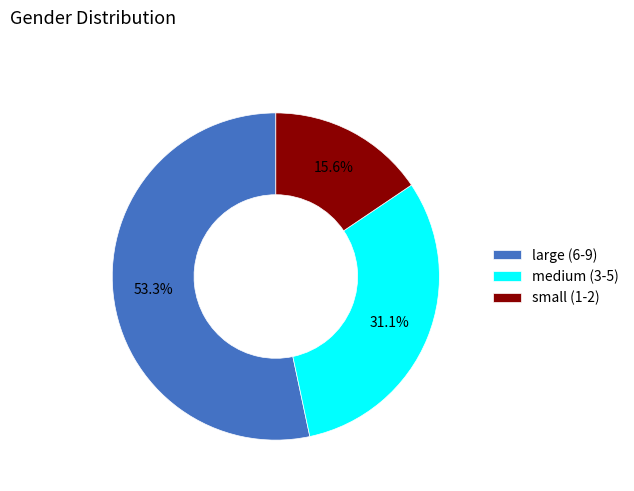

Between large (6-9) and medium (3-5), which is larger?

large (6-9)